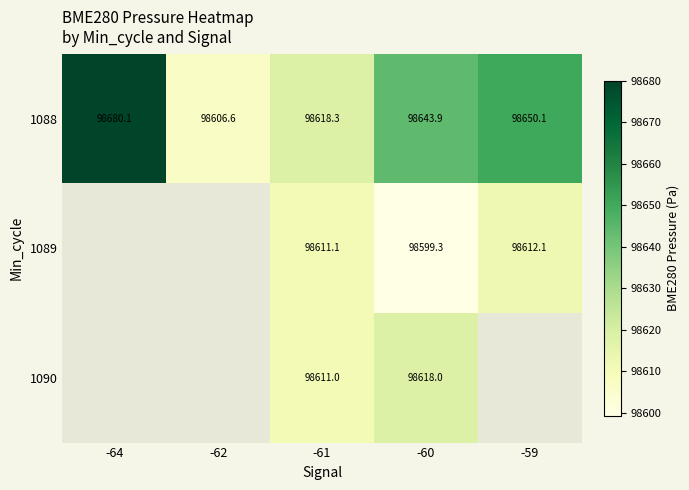

What is the minimum value shown in the chart?

98599.3